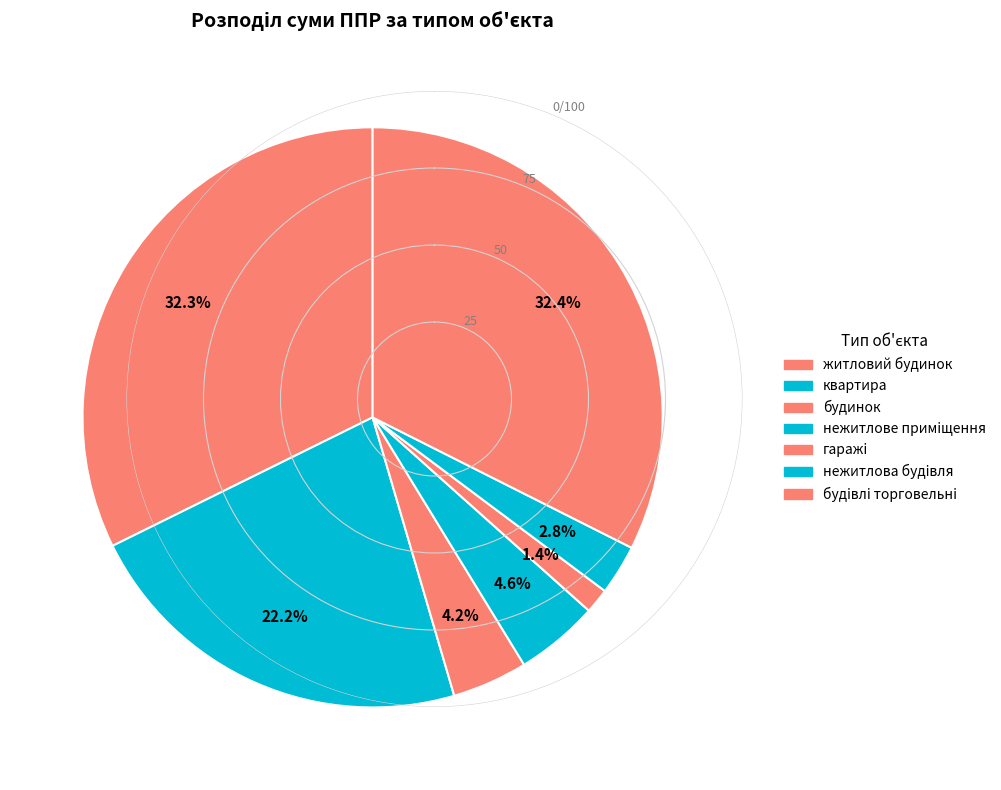

How many segments does this pie chart have?

7